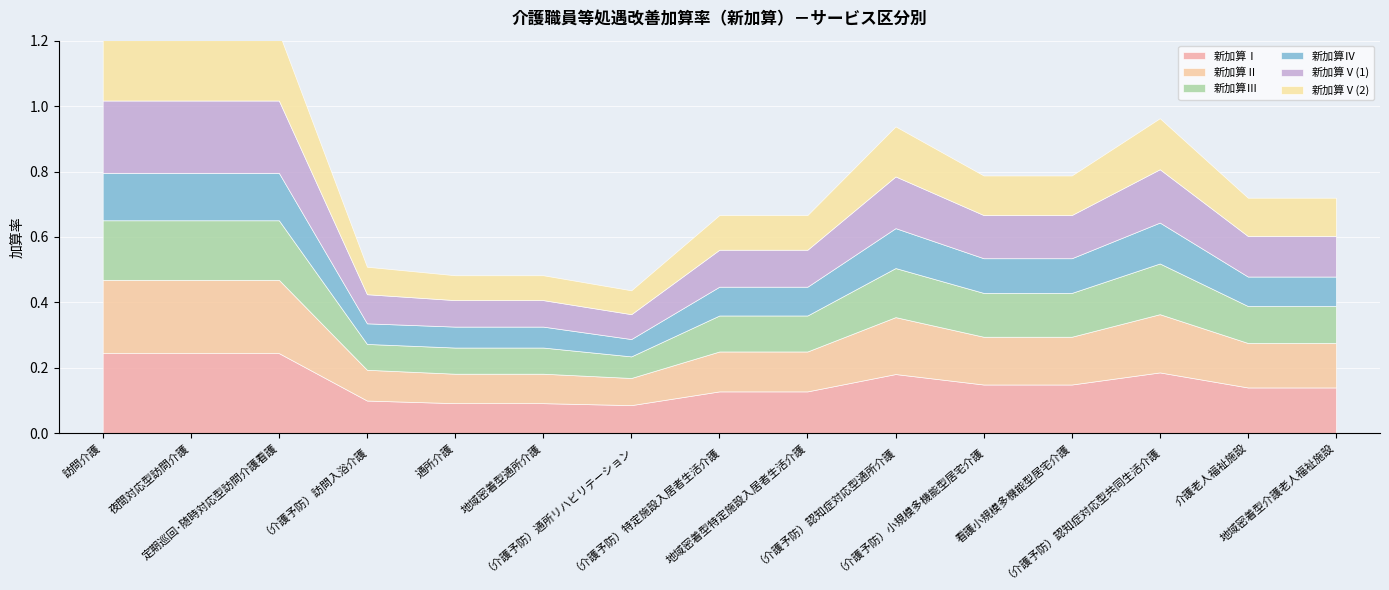

True or false: 新加算Ⅴ(1) has more than 2 points higher than both neighbors.

False